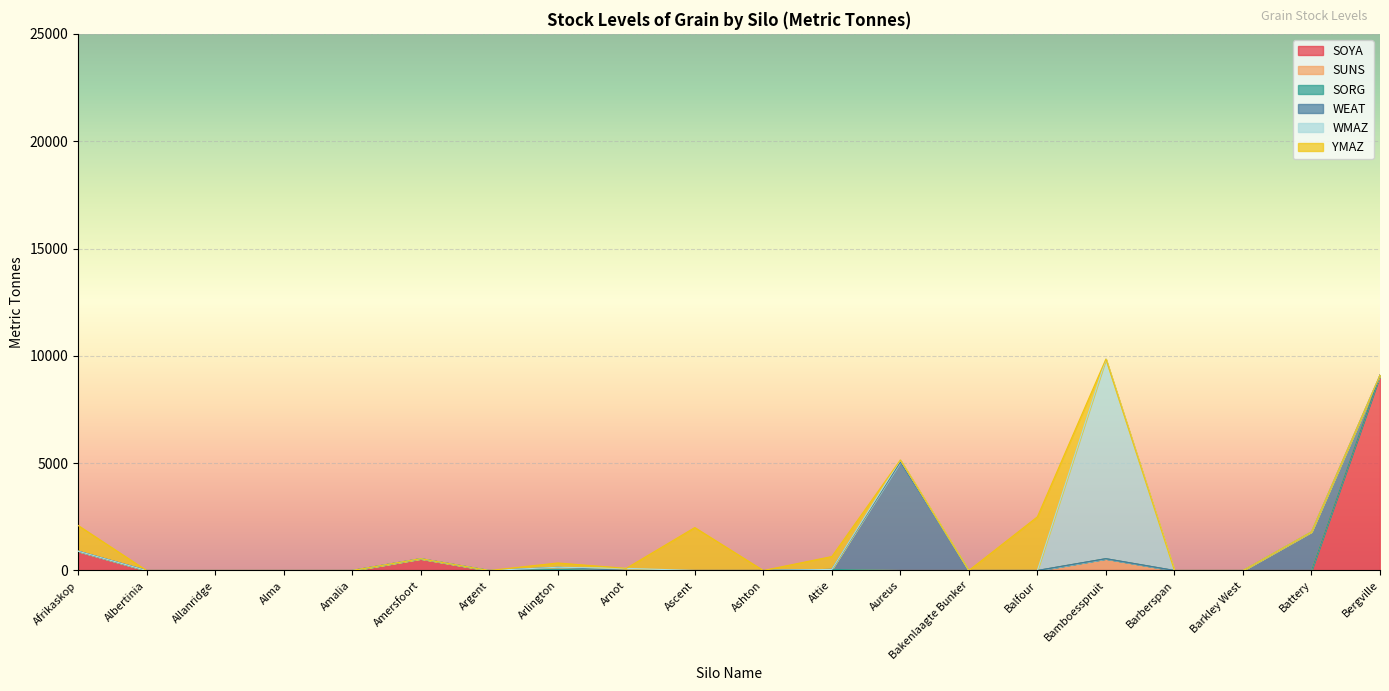

How many intersections are there between WEAT and SOYA?

1